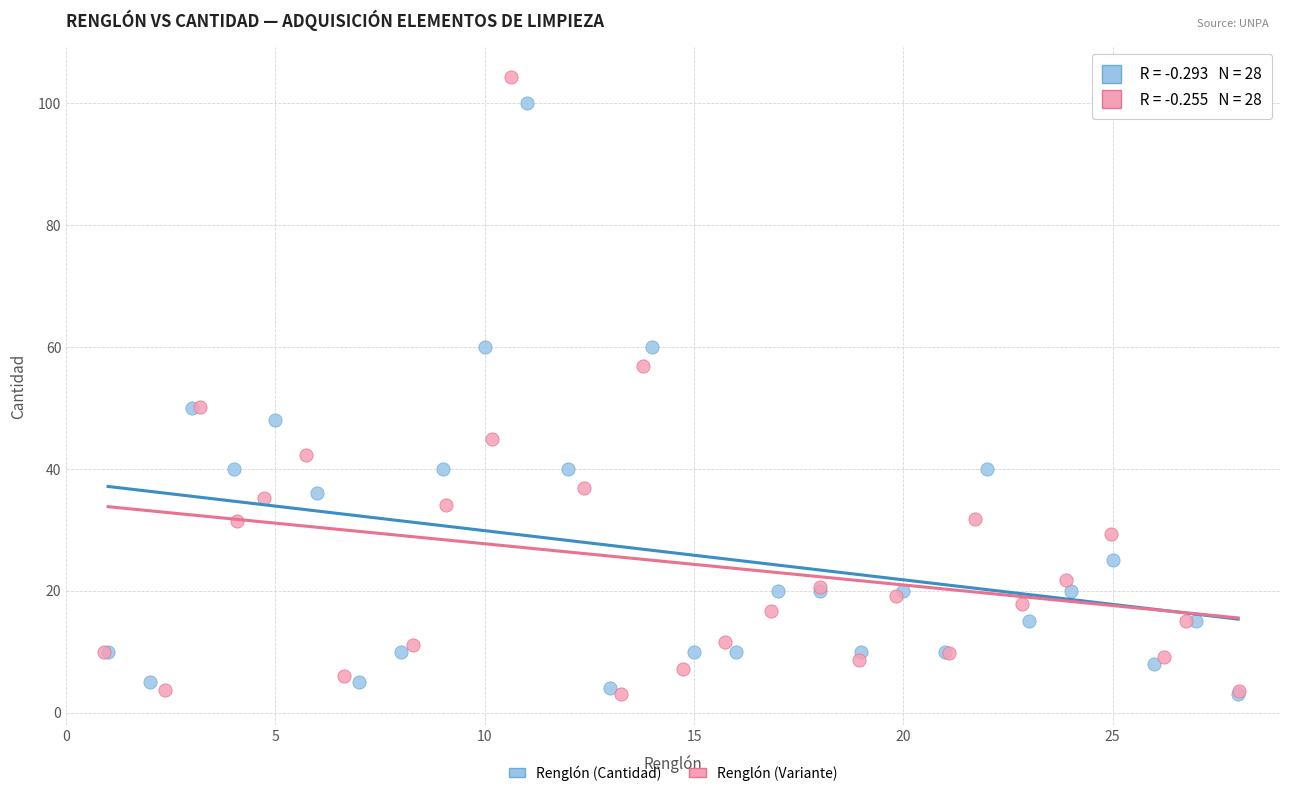

Which series has the widest spread of Y values?

Renglón (Variante)